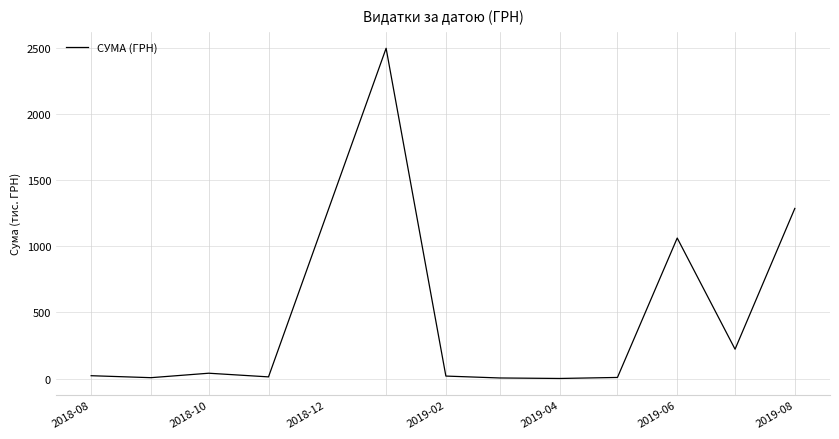

What is the difference between the maximum and minimum values?

2496.8